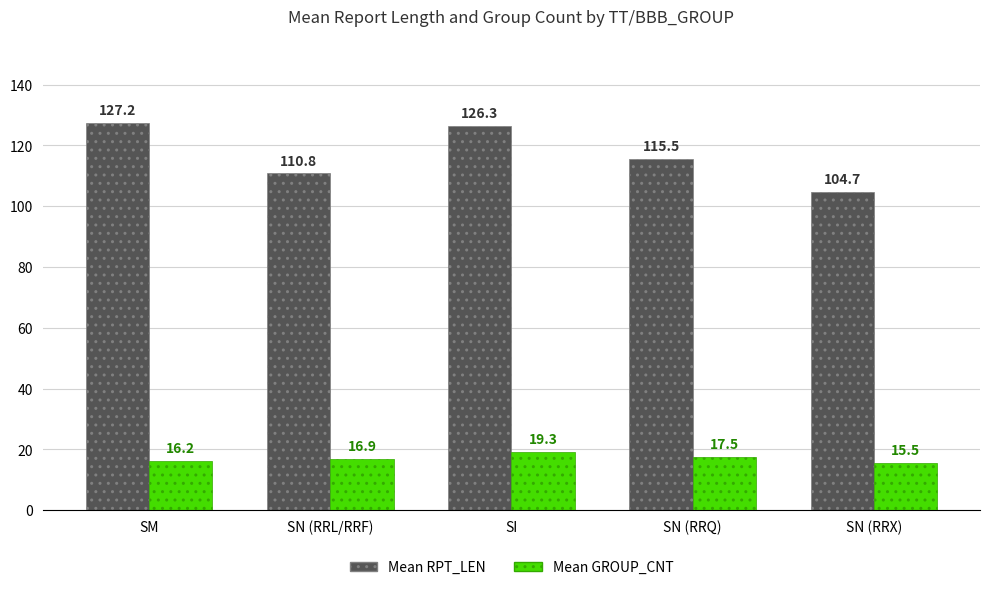

At SN (RRQ), list the series in order from largest to smallest.

Mean RPT_LEN, Mean GROUP_CNT